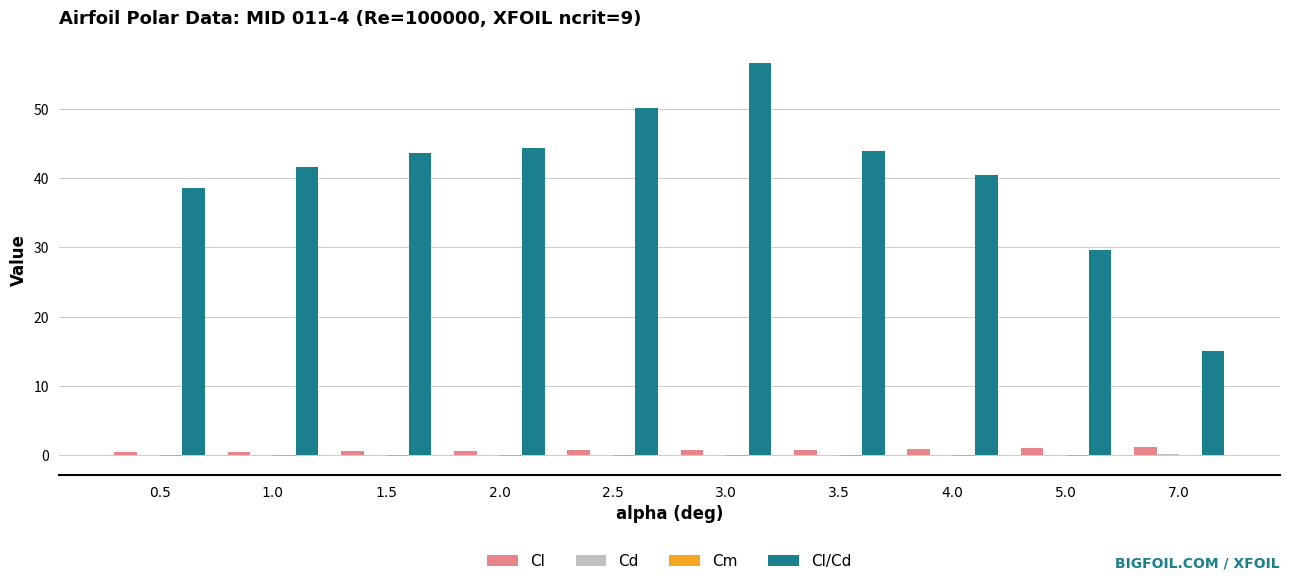

What is the maximum value shown in the chart?

56.7